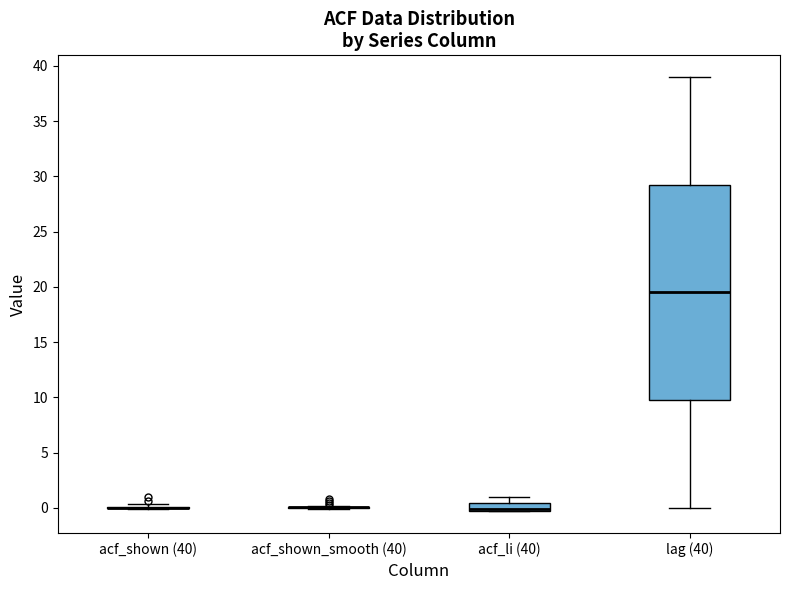

Which box is the tallest, from its lower edge to its upper edge?

lag (40)